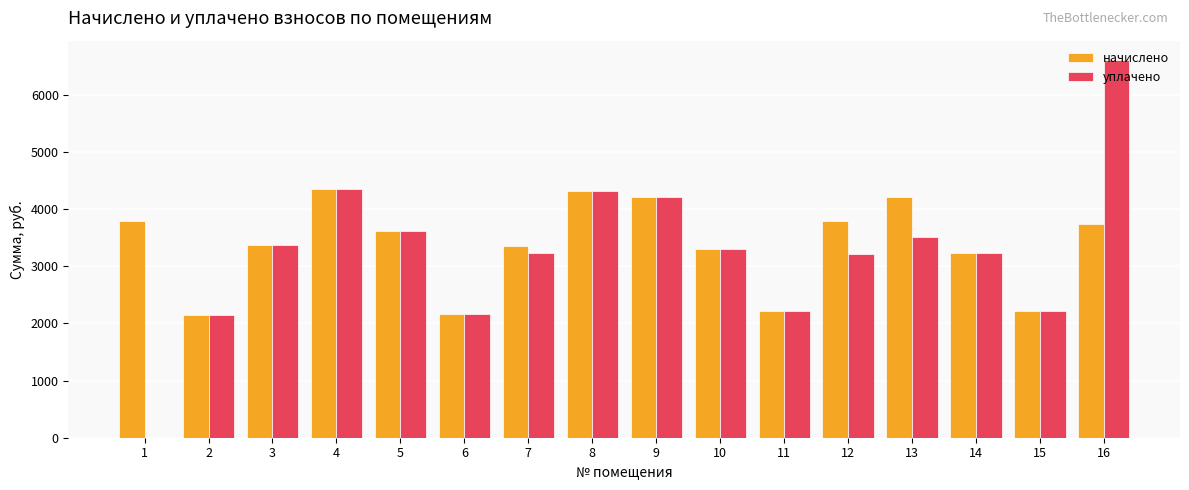

Is the value of начислено at 4 greater than the value of уплачено at 16?

No